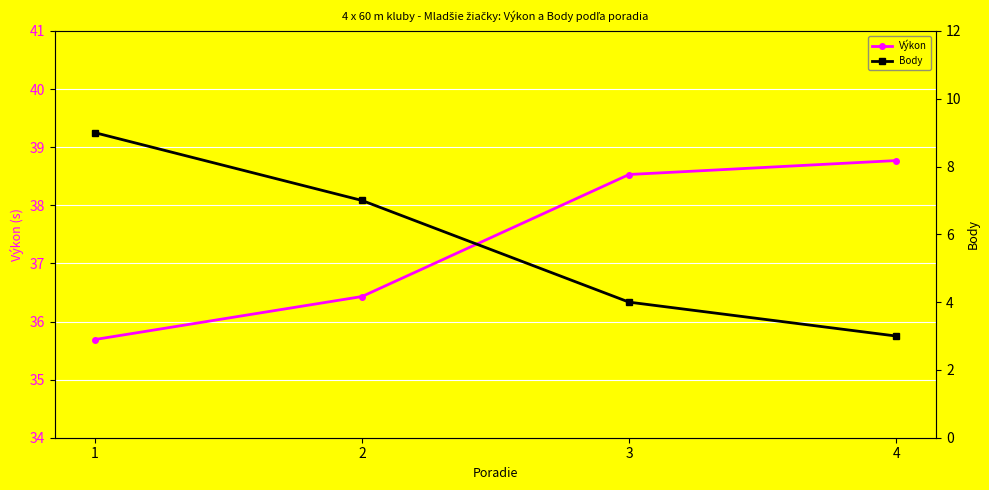

Is the value of Výkon at 2 greater than the value of Body at 1?

Yes